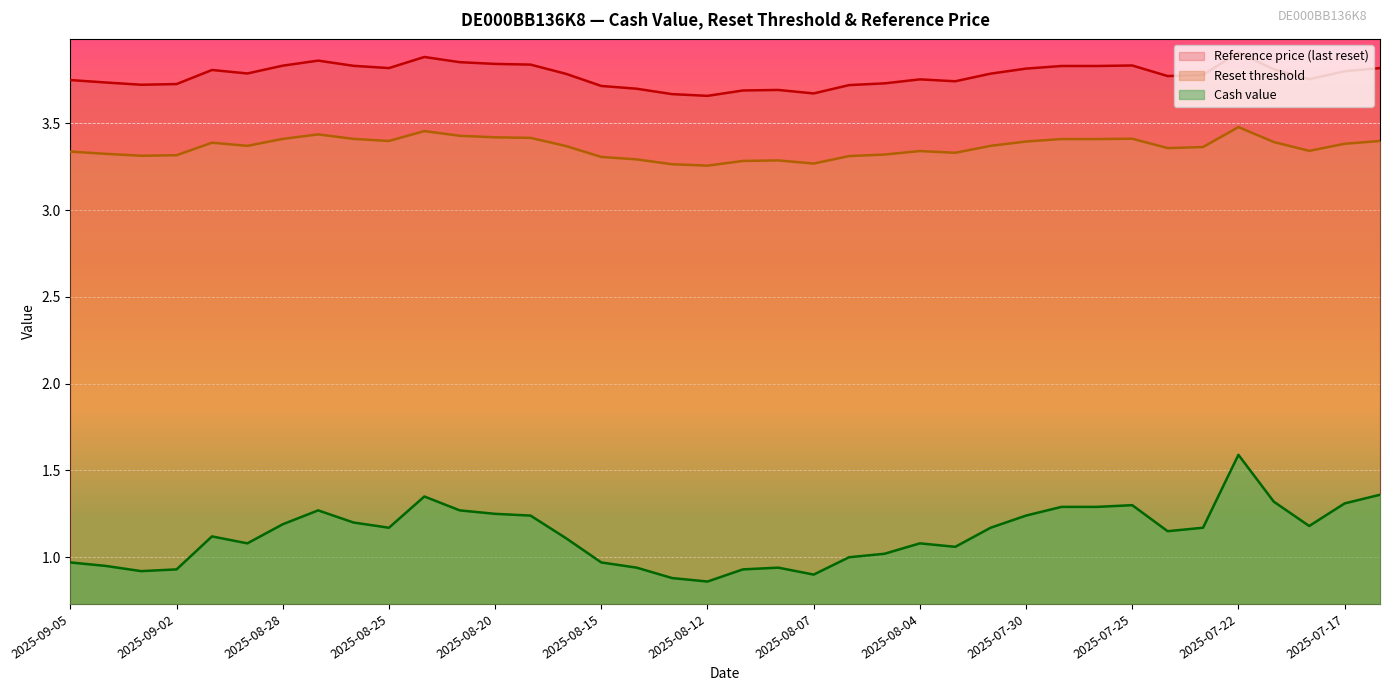

Which has a higher value, 2025-07-25 or 2025-07-21?

2025-07-25